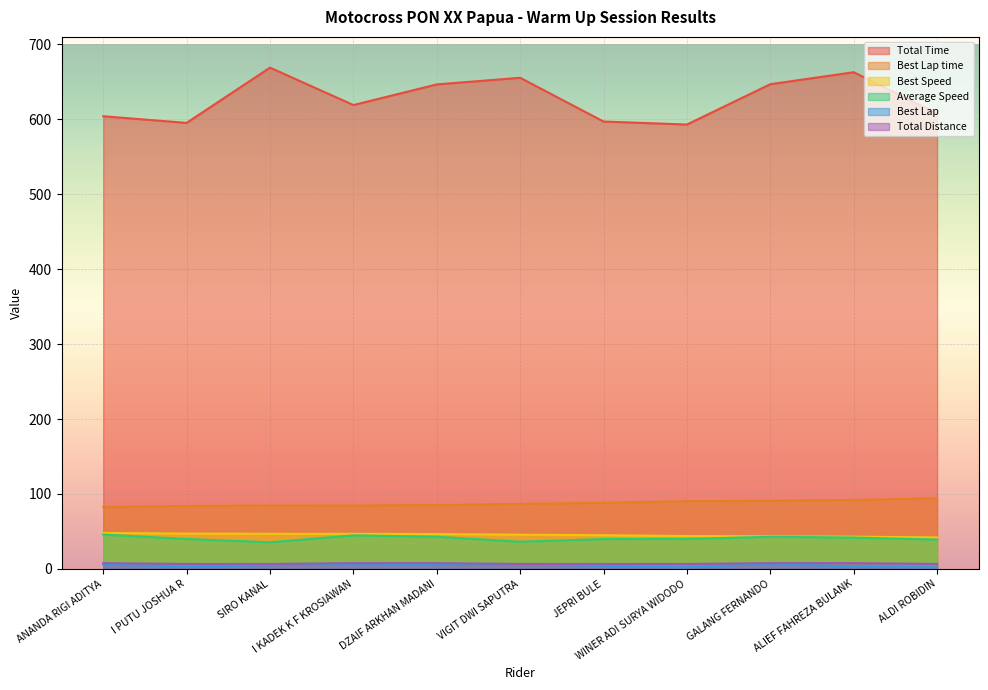

What is the sum of all Average Speed values?

448.9